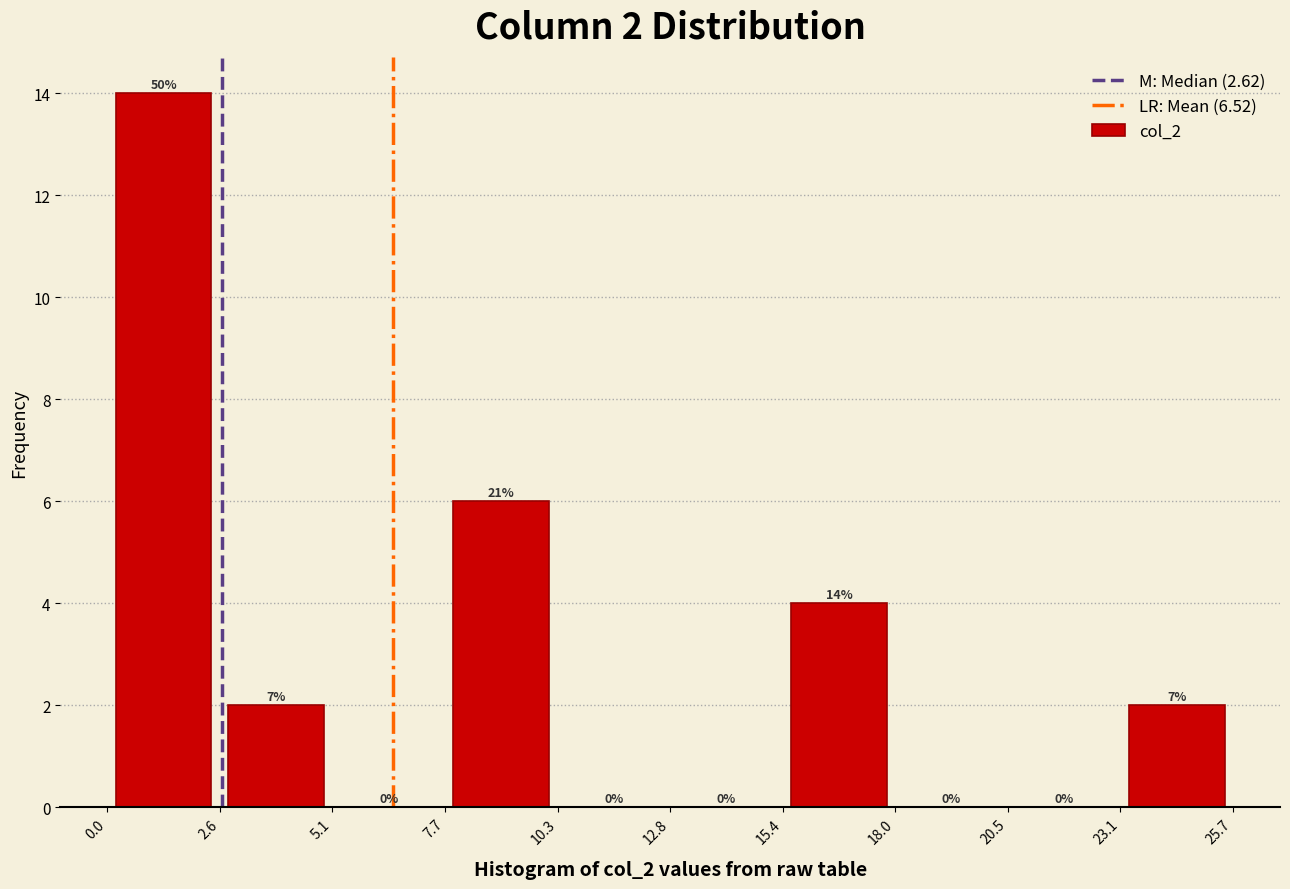

Which range on the x-axis has the tallest bar?

0.0 to 2.6